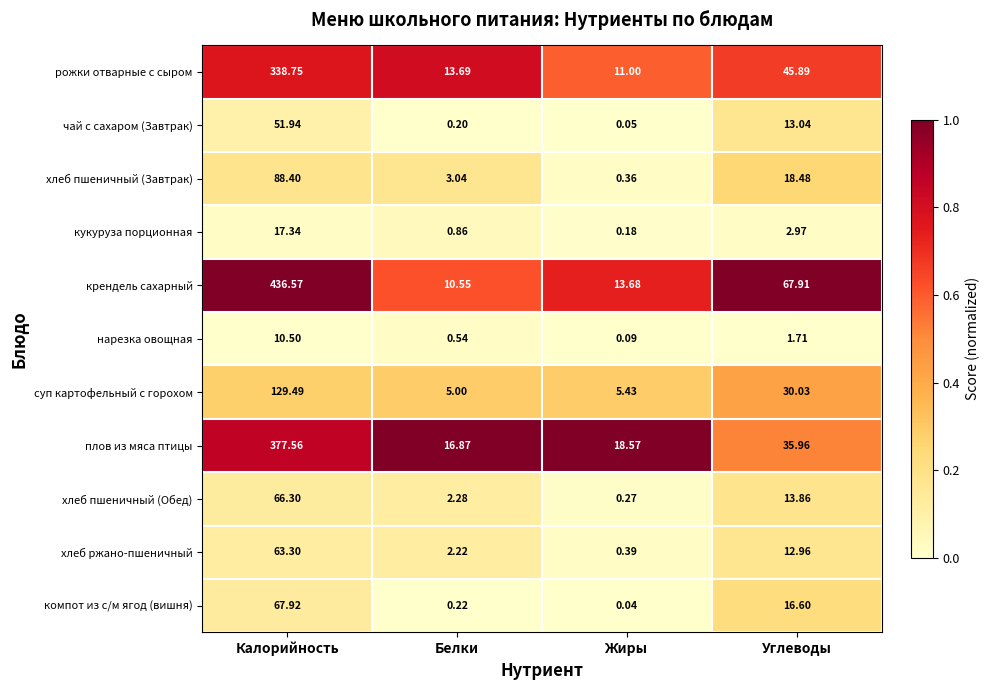

At which category does the chart reach its minimum across all series?

Жиры